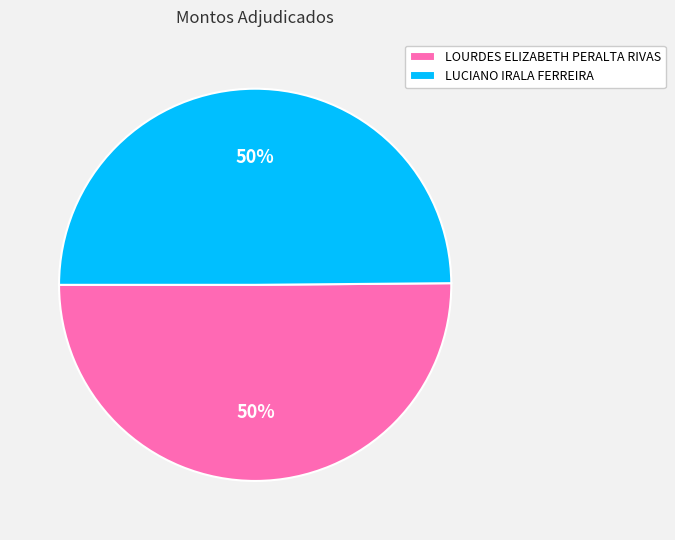

Is it true that LOURDES ELIZABETH PERALTA RIVAS is 36% of the pie?

False